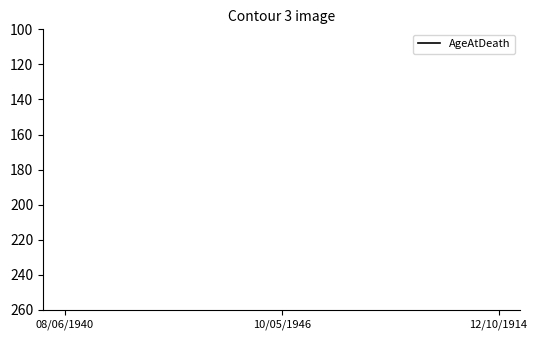

At which label is the value closest to 24?

08/06/1940